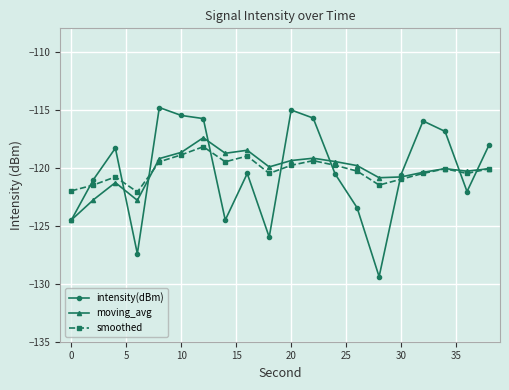

What is the sum of all smoothed values?

-2405.0